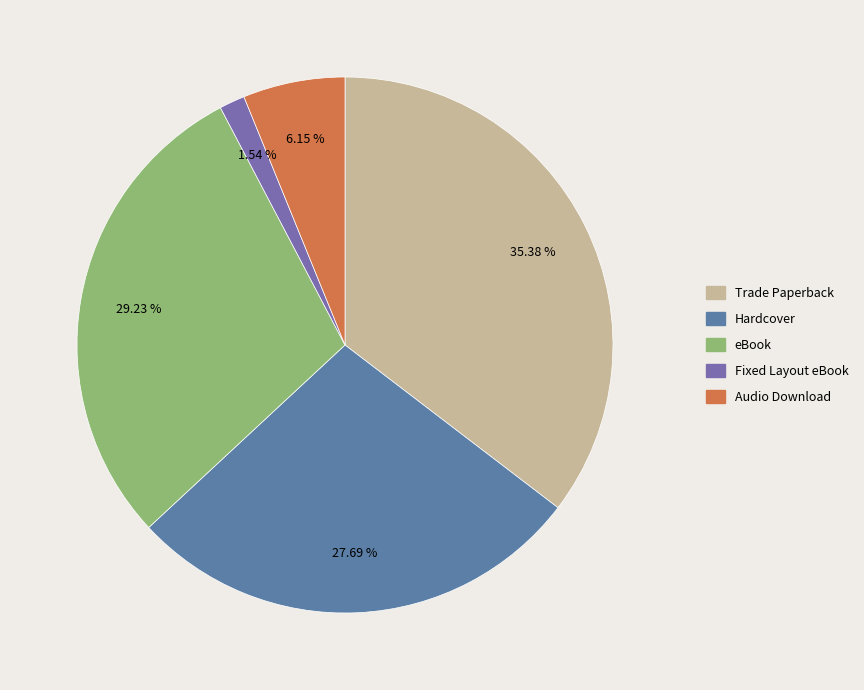

Does Audio Download account for over 50% of the chart?

No